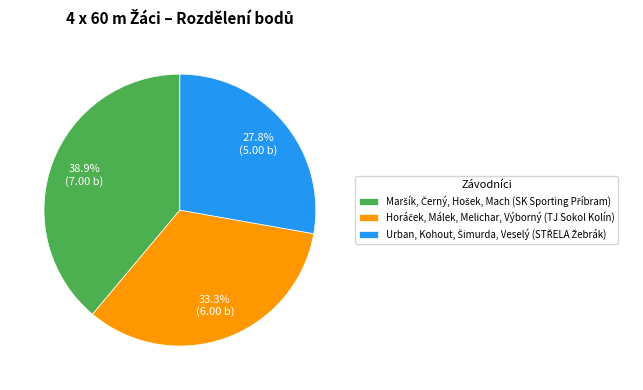

Does any single category account for the majority?

No